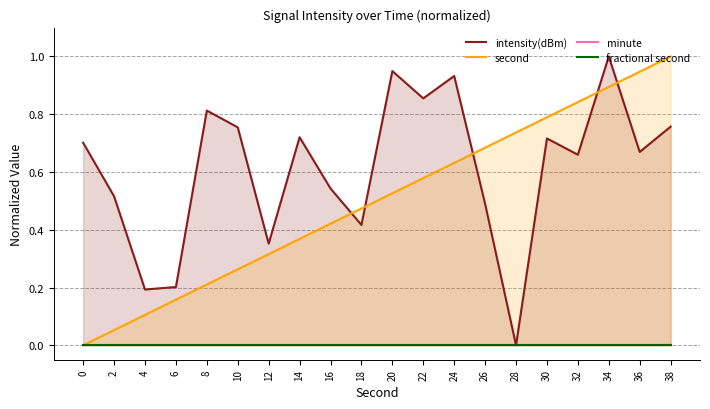

True or false: intensity(dBm) and fractional second cross at least once.

False